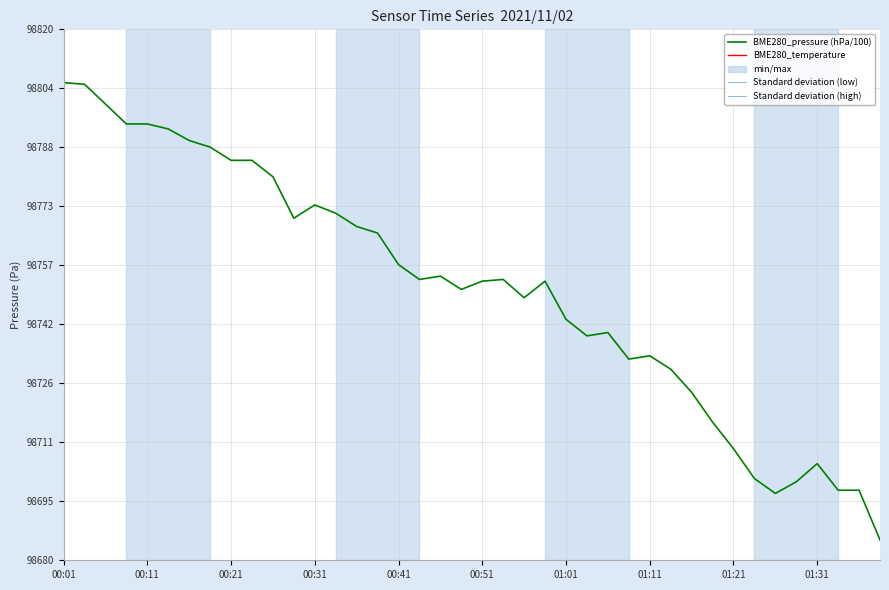

What is the approximate value of BME280_pressure (hPa/100) at 27?

987.3